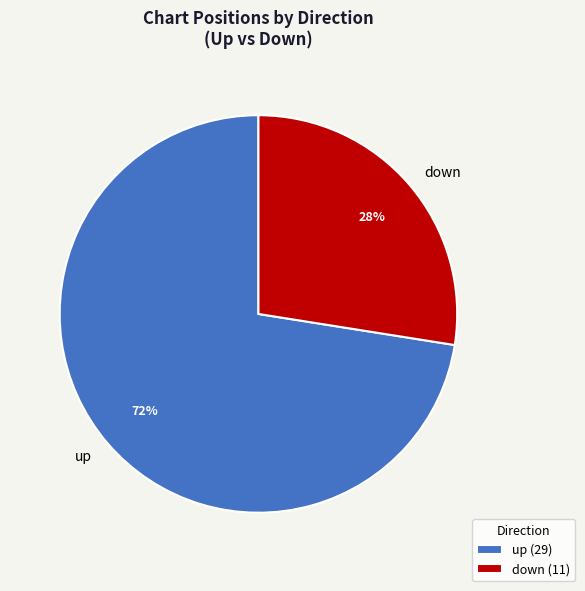

Which has a higher value, down or up?

up